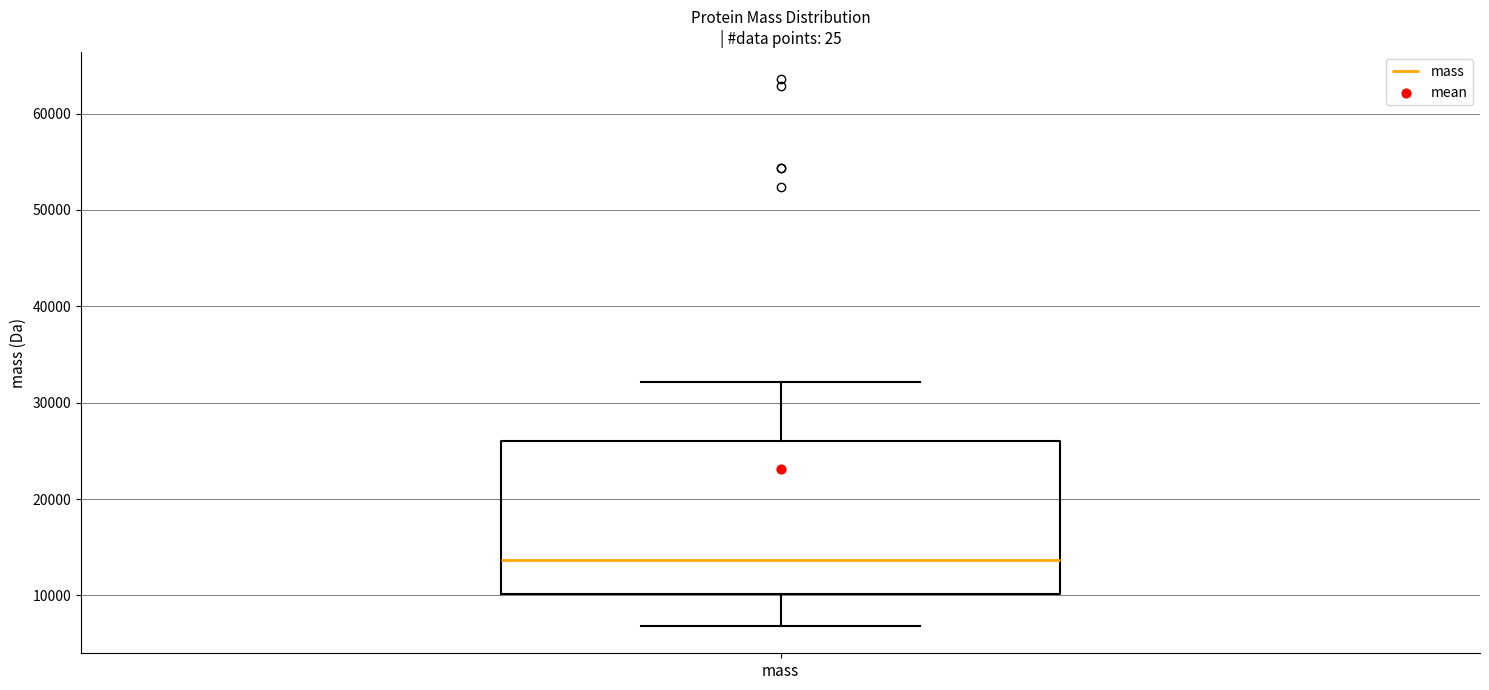

Read this box plot against the y-axis: the position of the median line, the range covered by the box, and the ends of both whiskers. The values are not printed on the chart, so give them approximately, as read against the axis.

median 14000, box 10000 to 26000, whiskers 7000 to 32000